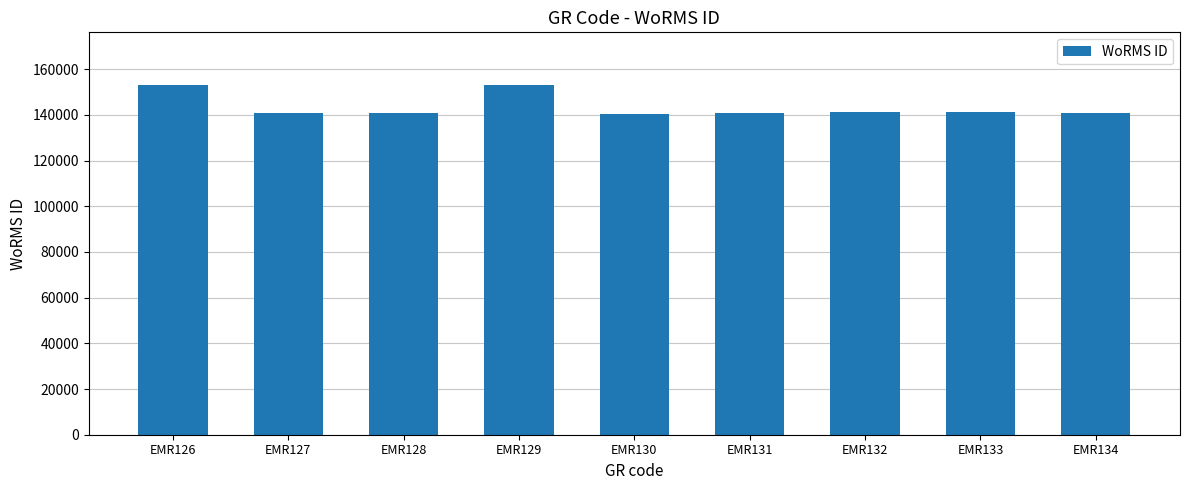

The value at EMR133 is 190349. True or false?

False